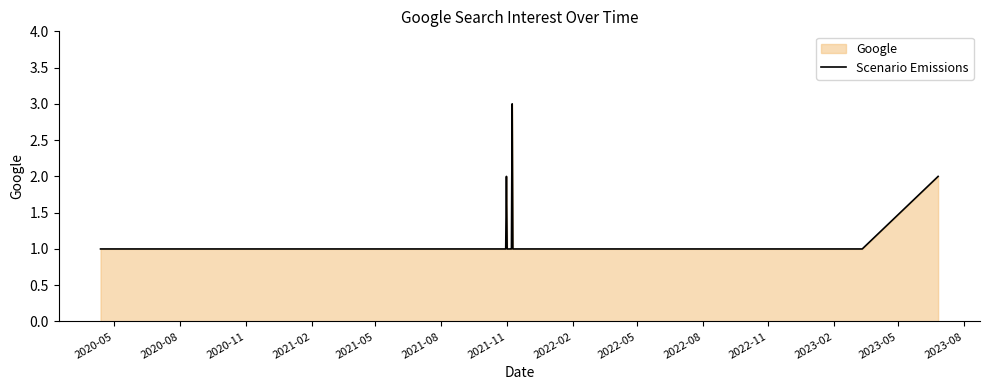

What is the difference between the maximum and minimum values?

2